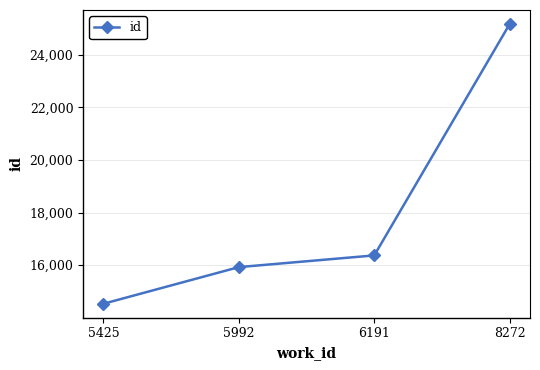

How many categories are shown in the chart?

4